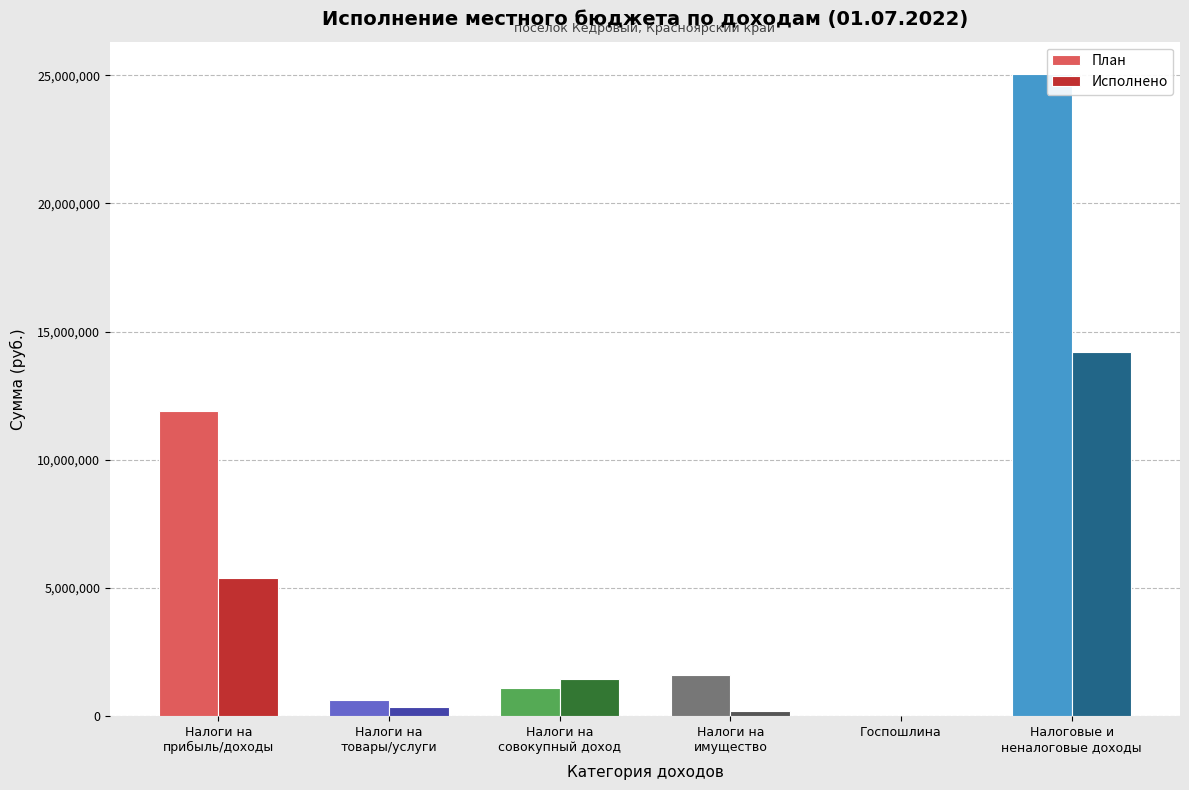

What is the sum of all План values?

40282844.0